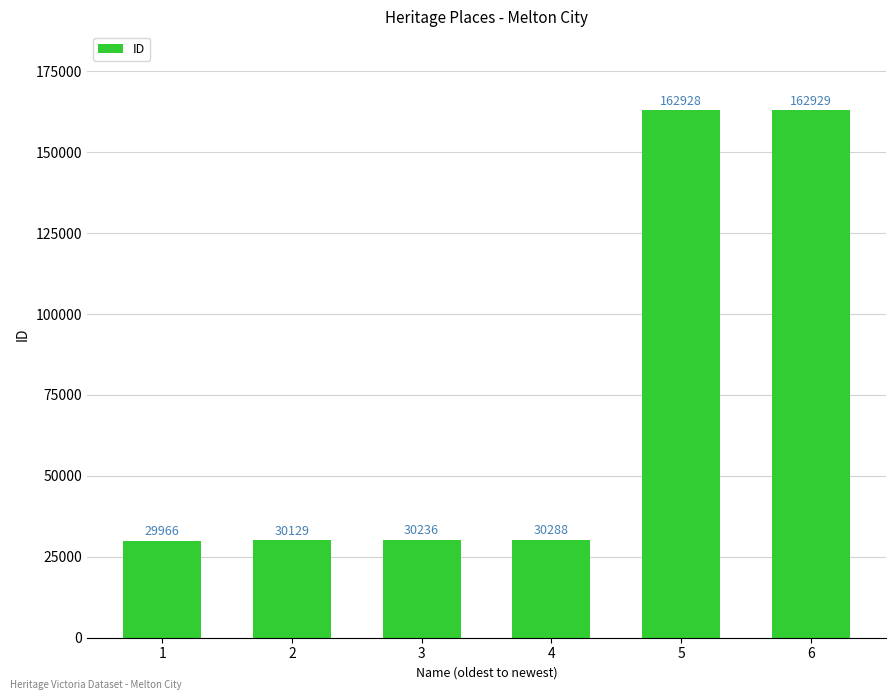

What is the change in value from 1 to 5?

+132962